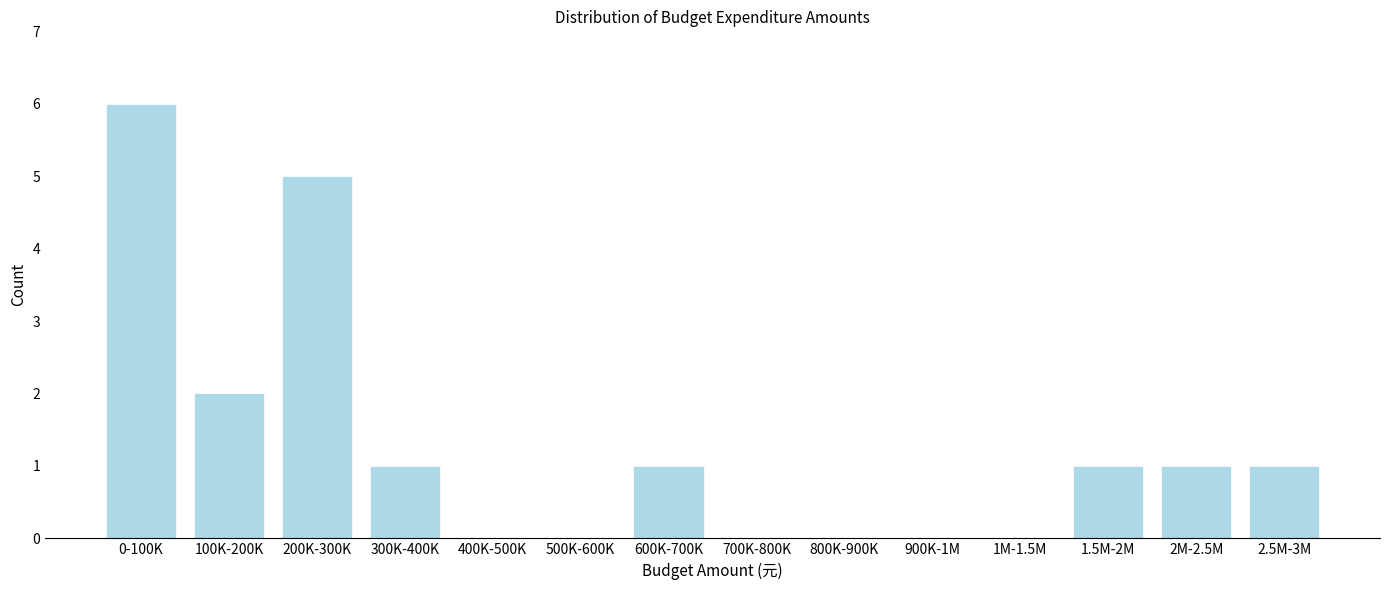

Reading left to right, extract all data points from this chart.

0-100K=6	100K-200K=2	200K-300K=5	300K-400K=1	400K-500K=0	500K-600K=0	600K-700K=1	700K-800K=0	800K-900K=0	900K-1M=0	1M-1.5M=0	1.5M-2M=1	2M-2.5M=1	2.5M-3M=1